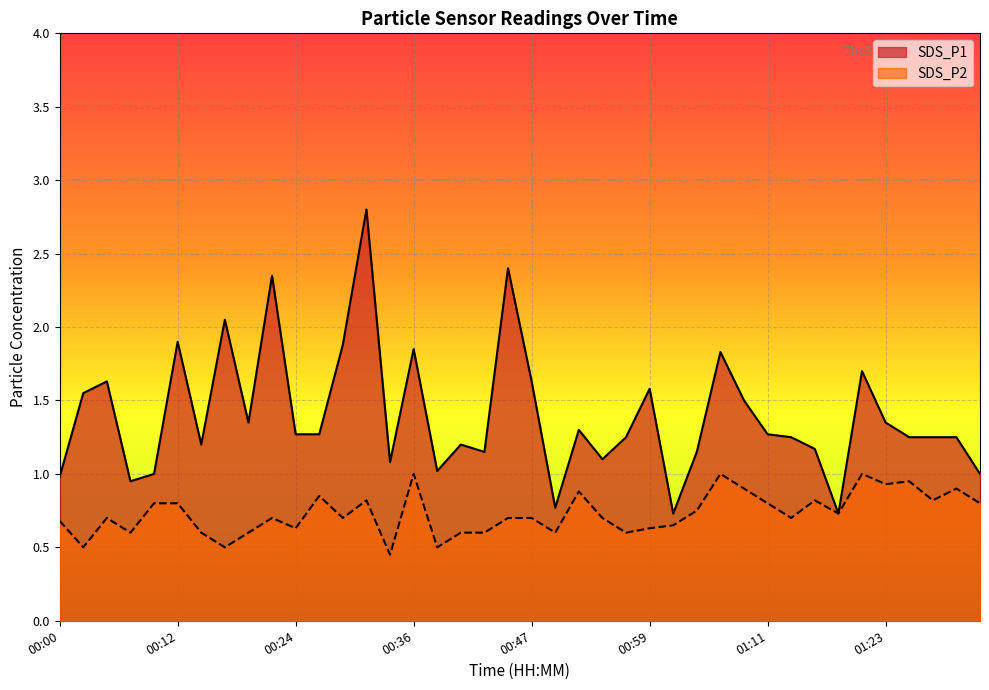

Reading right to left, list all the values displayed in this chart.

SDS_P1: 1.0	1.2	1.2	1.2	1.4	1.7	0.7	1.2	1.2	1.3	1.5	1.8	1.1	0.7	1.6	1.2	1.1	1.3	0.8	1.6	2.4	1.1	1.2	1.0	1.9	1.1	2.8	1.9	1.3	1.3	2.4	1.4	2.0	1.2	1.9	1.0	0.9	1.6	1.6	1.0
SDS_P2: 0.8	0.9	0.8	0.9	0.9	1.0	0.7	0.8	0.7	0.8	0.9	1.0	0.8	0.7	0.6	0.6	0.7	0.9	0.6	0.7	0.7	0.6	0.6	0.5	1.0	0.5	0.8	0.7	0.8	0.6	0.7	0.6	0.5	0.6	0.8	0.8	0.6	0.7	0.5	0.7